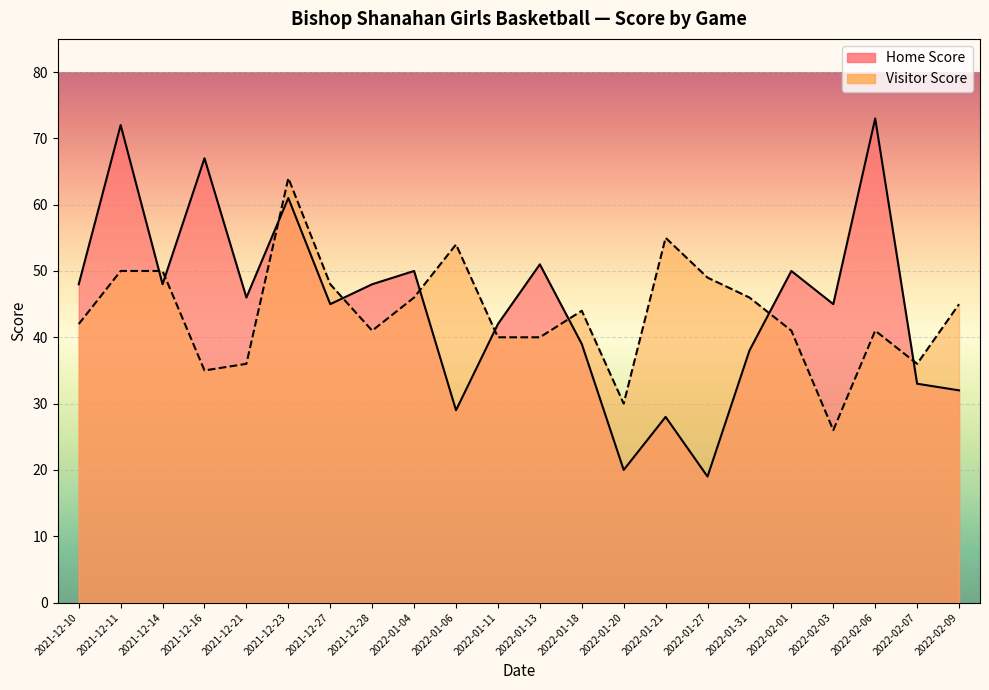

Reading left to right, extract all data points from this chart.

Home Score: 48	72	48	67	46	61	45	48	50	29	42	51	39	20	28	19	38	50	45	73	33	32
Visitor Score: 42	50	50	35	36	64	48	41	46	54	40	40	44	30	55	49	46	41	26	41	36	45